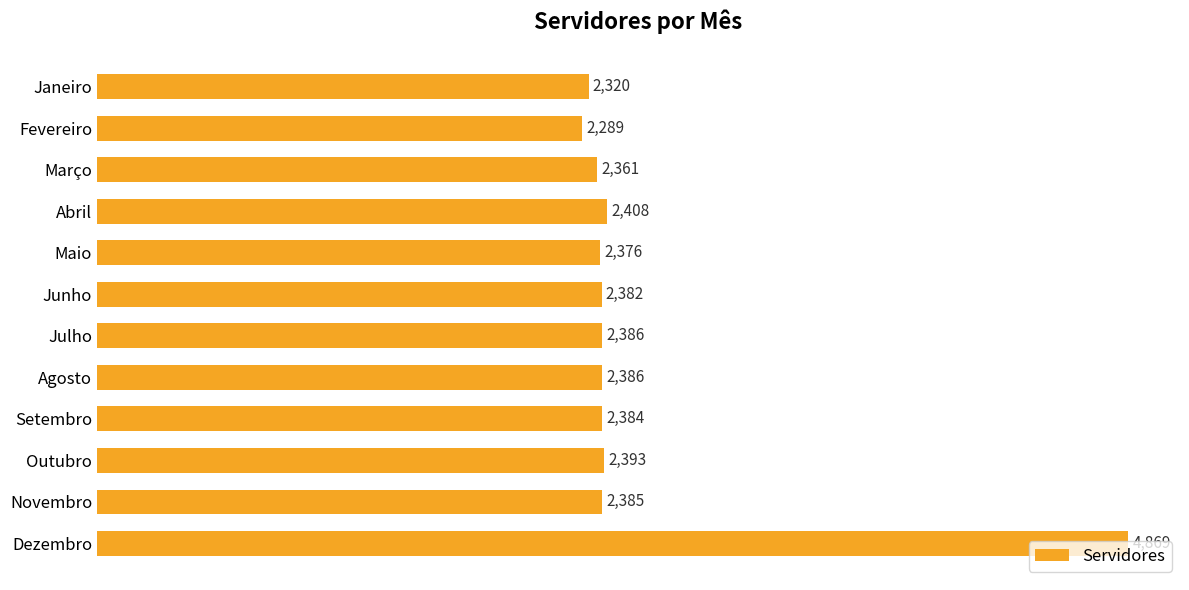

What is the difference between the maximum and minimum values?

2580